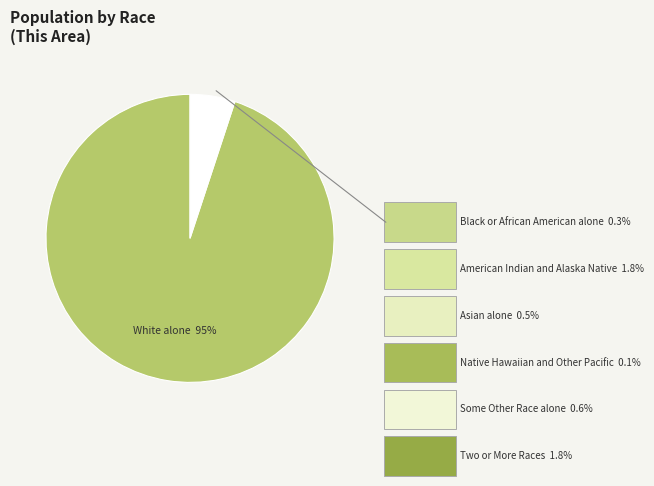

To the nearest percent, what is the average slice percentage?

50%